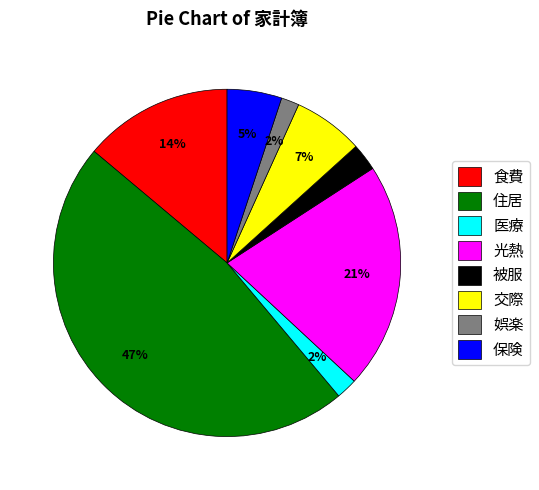

Between 医療 and 食費, which is larger?

食費